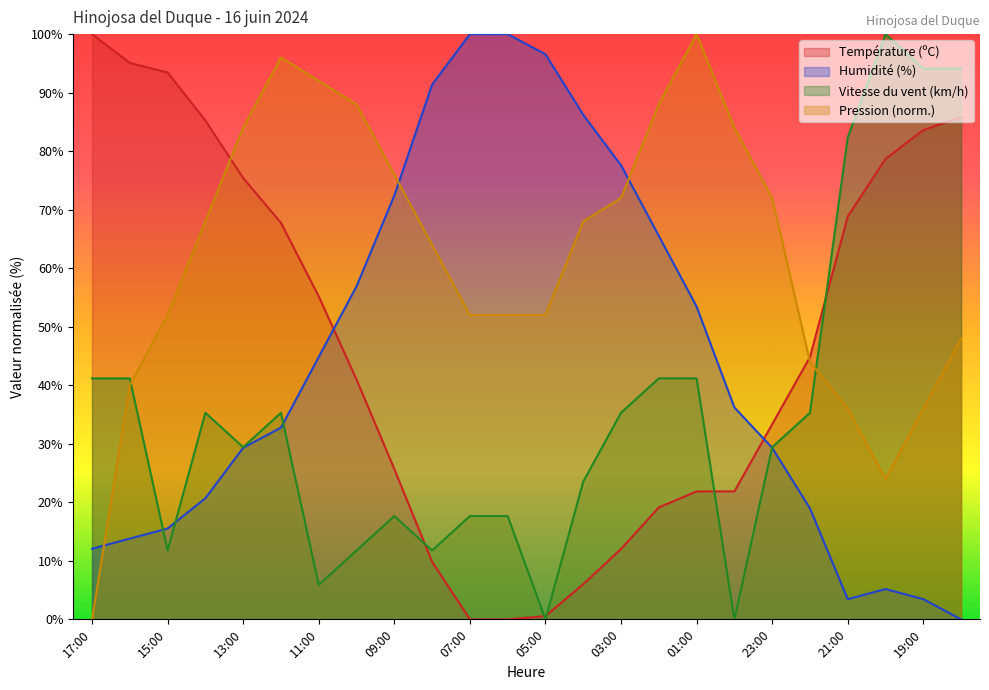

What are all the series names shown in the legend?

Température (ºC), Humidité (%), Vitesse du vent (km/h), Pression (norm.)